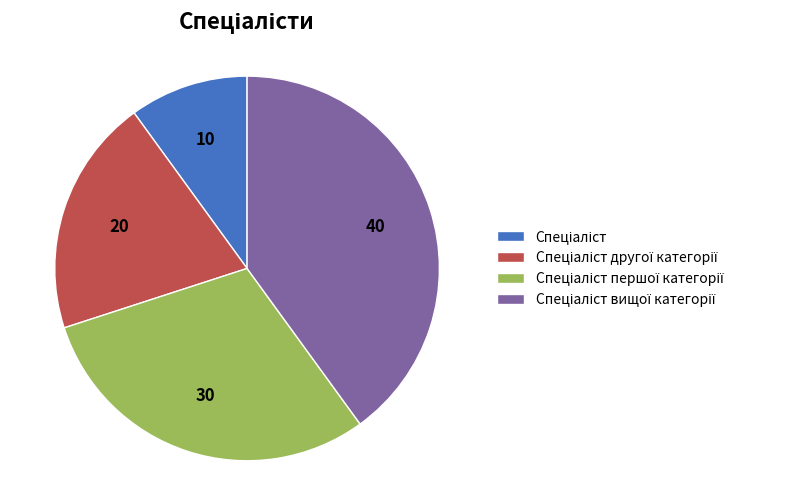

Is there a majority slice in this chart?

No